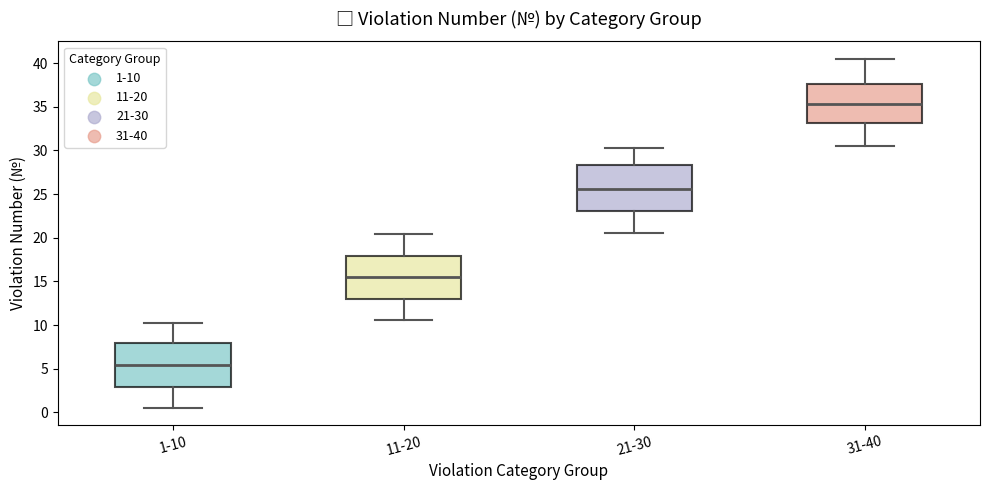

Reading left to right, read every box against the y-axis: the position of its median line, the range the box covers, and the ends of its whiskers. The values are not printed on the chart, so give them approximately, as read against the axis.

1-10: median 5.5, box 3.0 to 8.0, whiskers 0.5 to 10.5
11-20: median 15.5, box 13.0 to 18.0, whiskers 10.5 to 20.5
21-30: median 25.5, box 23.0 to 28.5, whiskers 20.5 to 30.5
31-40: median 35.5, box 33.0 to 37.5, whiskers 30.5 to 40.5